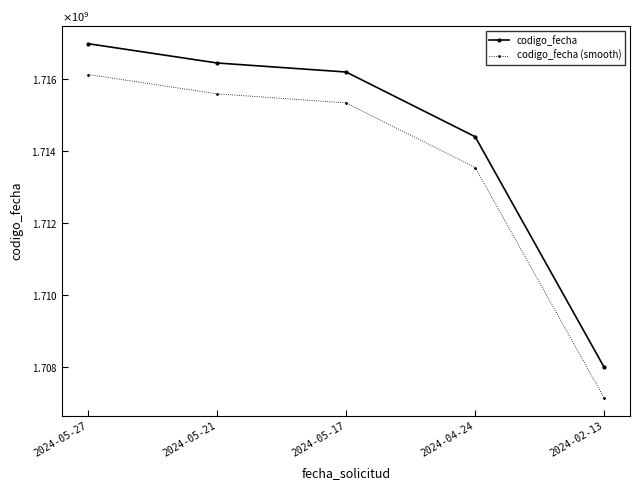

Where does the codigo_fecha (smooth) series first go above 1715348672?

2024-05-27